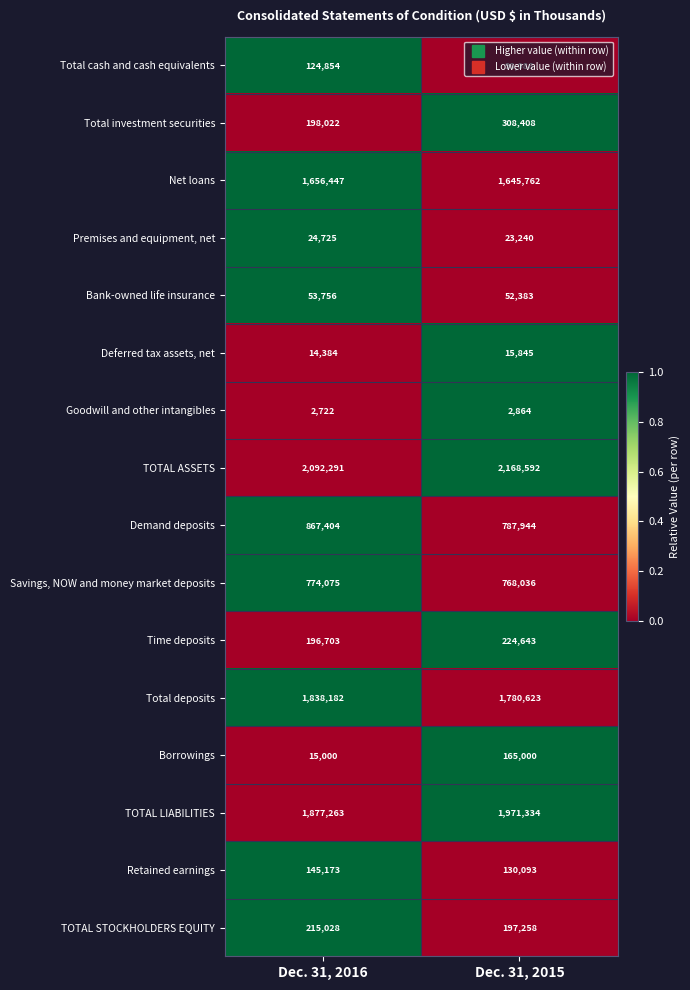

Rank the series at Dec. 31, 2015 from highest to lowest value.

TOTAL ASSETS, TOTAL LIABILITIES, Total deposits, Net loans, Demand deposits, Savings, NOW and money market deposits, Total investment securities, Time deposits, TOTAL STOCKHOLDERS EQUITY, Borrowings, Retained earnings, Total cash and cash equivalents, Bank-owned life insurance, Premises and equipment, net, Deferred tax assets, net, Goodwill and other intangibles